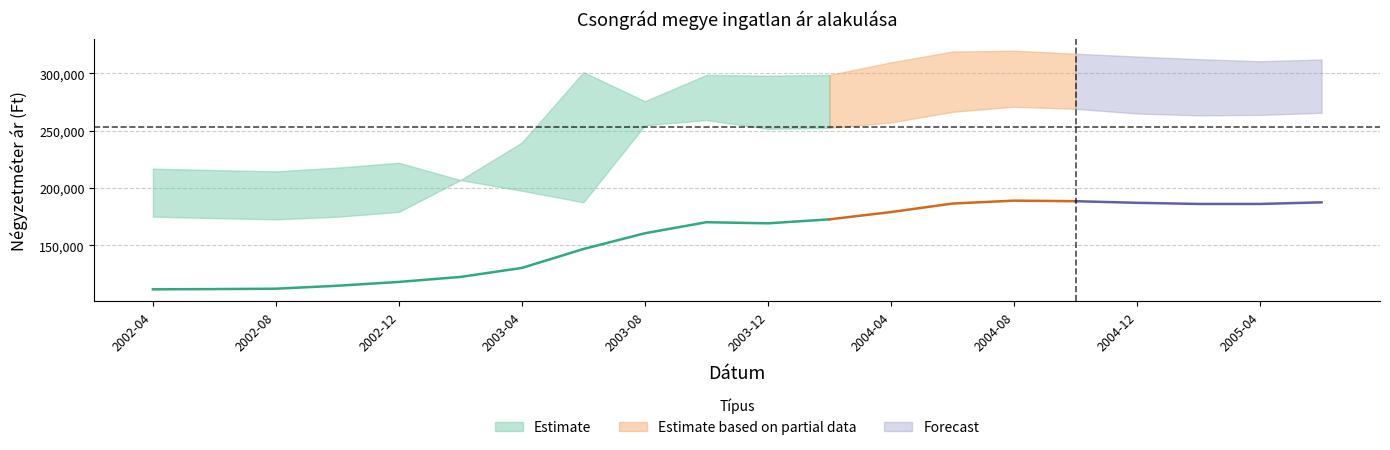

Reading left to right, extract all data points from this chart.

Átlagos négyzetméter ár: 111725	111944	112266	114849	118185	122530	130402	146890	160621	170257	169283	172769	179111	186541	189064	188570	187173	186179	186170	187598
Szórás alsó határ: 175081	173843	172728	175035	179268	207024	197693	187641	254822	259358	251681	252513	257234	266544	270969	269149	265057	263443	263836	265690
Szórás felső határ: 216975	215737	214622	217857	222090	207024	239781	301071	275784	298706	298101	298679	309694	319084	319857	317233	314741	312469	310642	312188
Átlagos reál ár: 196028	194790	193675	196446	200679	207024	218737	244356	265303	279032	274891	275596	283464	292814	295413	293191	289899	287956	287239	288939